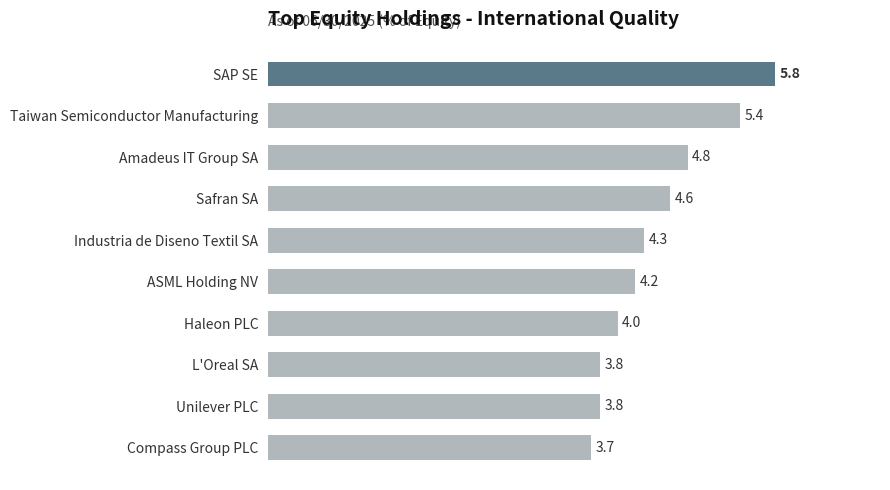

Reading top to bottom, what are all the values shown in this chart?

5.8	5.4	4.8	4.6	4.3	4.2	4.0	3.8	3.8	3.7